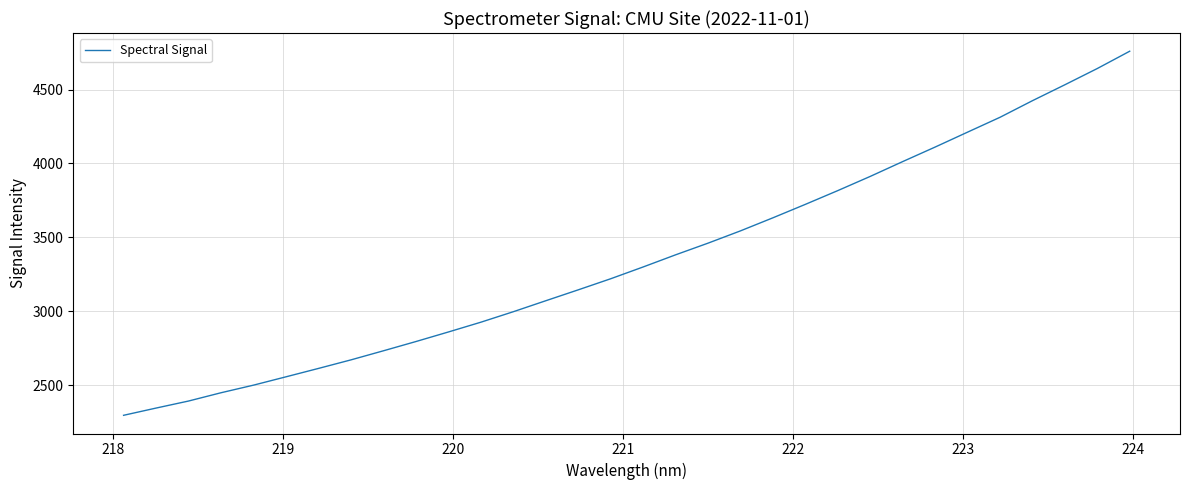

What is the maximum value shown in the chart?

4759.5